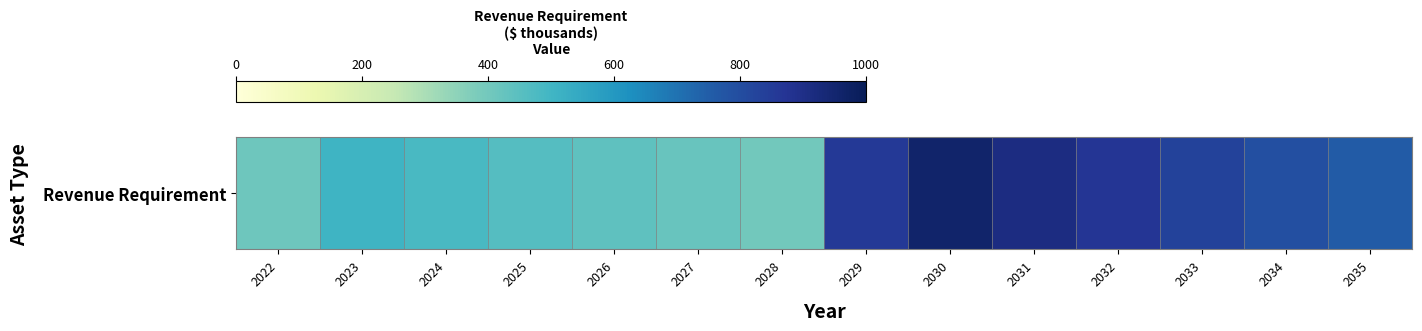

Rank the categories by value from highest to lowest.

2030, 2031, 2032, 2029, 2033, 2034, 2035, 2023, 2024, 2025, 2026, 2027, 2022, 2028